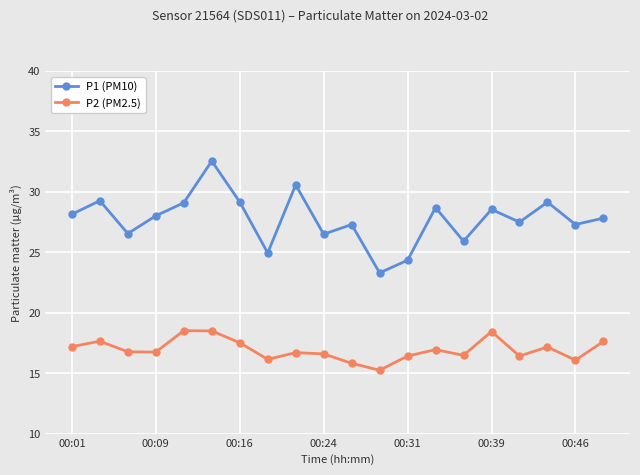

Which series has the widest spread of values?

P1 (PM10)